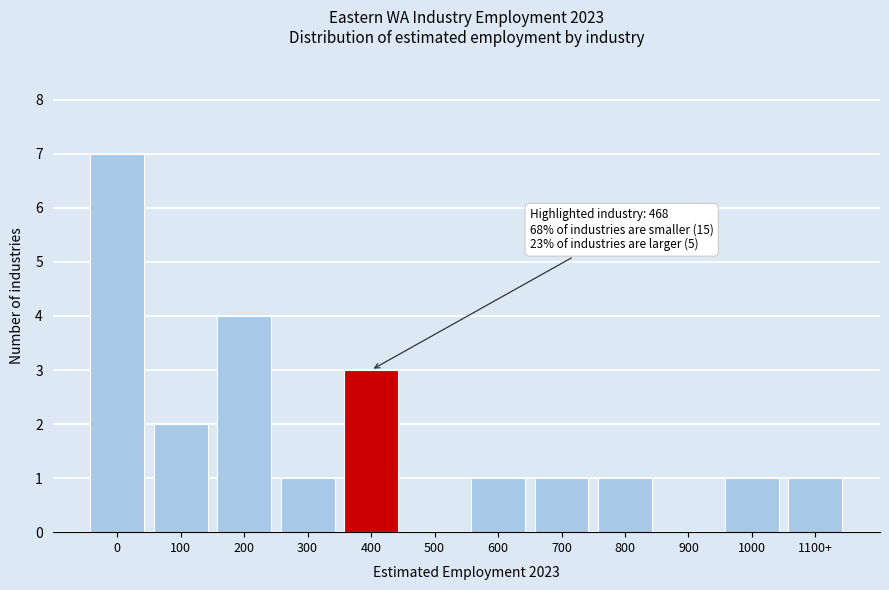

Reading left to right, extract all data points from this chart.

0=7	100=2	200=4	300=1	400=3	500=0	600=1	700=1	800=1	900=0	1000=1	1100+=1